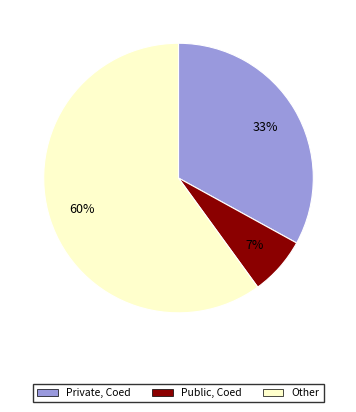

Which has a higher value, Public, Coed or Other?

Other